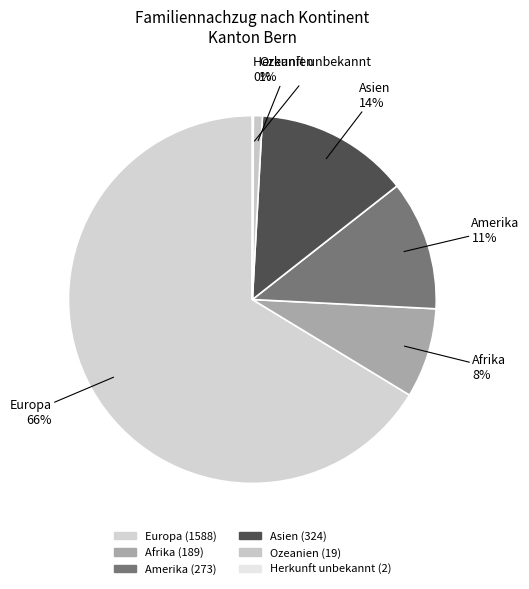

What is the largest slice in the pie chart?

Europa